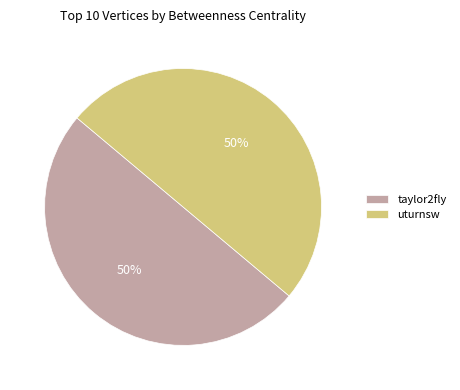

How many segments does this pie chart have?

2